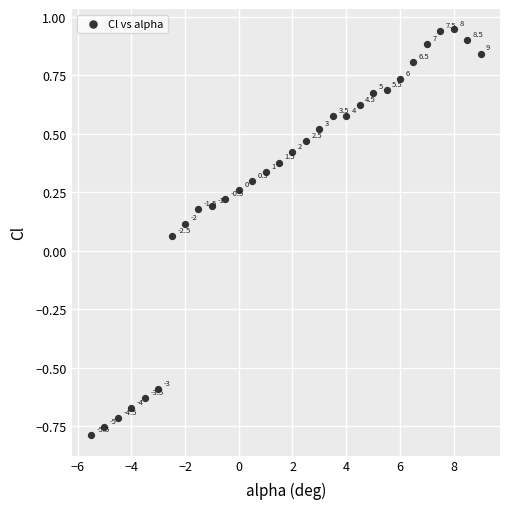

What is the range of Y values (max minus min)?

1.7